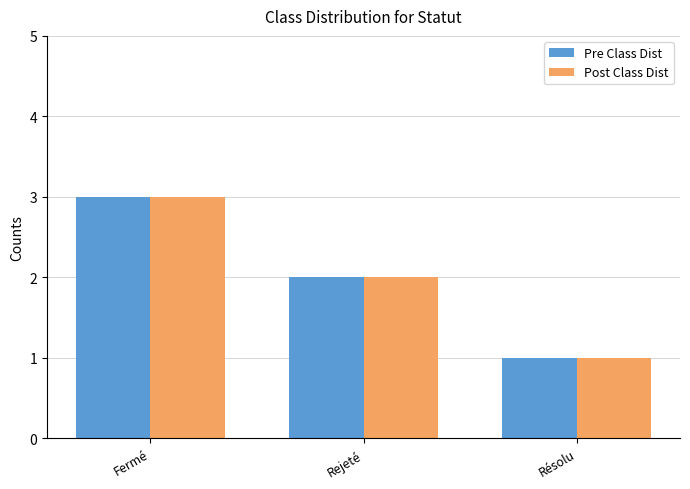

Count the number of data series in this chart.

2